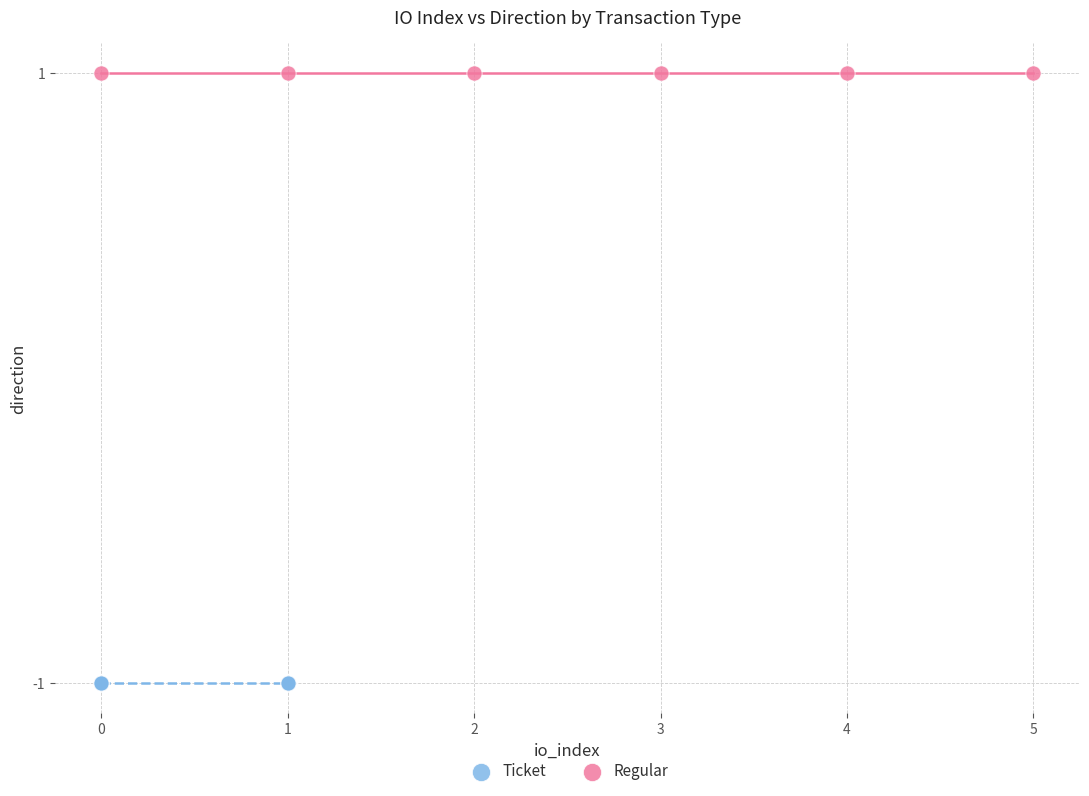

Which series reaches the maximum Y coordinate?

Regular